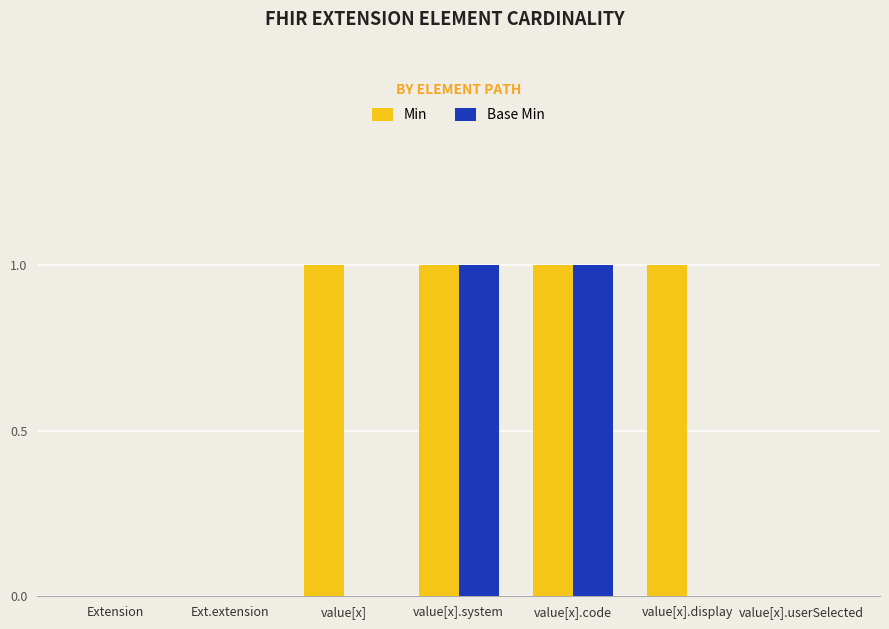

Reading left to right, extract all data points from this chart.

Min: Extension=0	Ext.extension=0	value[x]=1	value[x].system=1	value[x].code=1	value[x].display=1	value[x].userSelected=0
Base Min: Extension=0	Ext.extension=0	value[x]=0	value[x].system=1	value[x].code=1	value[x].display=0	value[x].userSelected=0